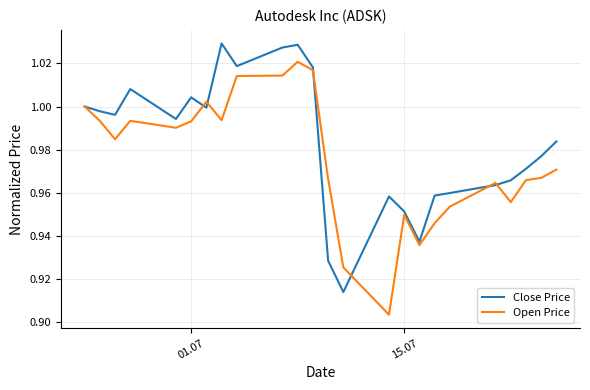

List the series in order of their overall mean, highest first.

Close Price, Open Price